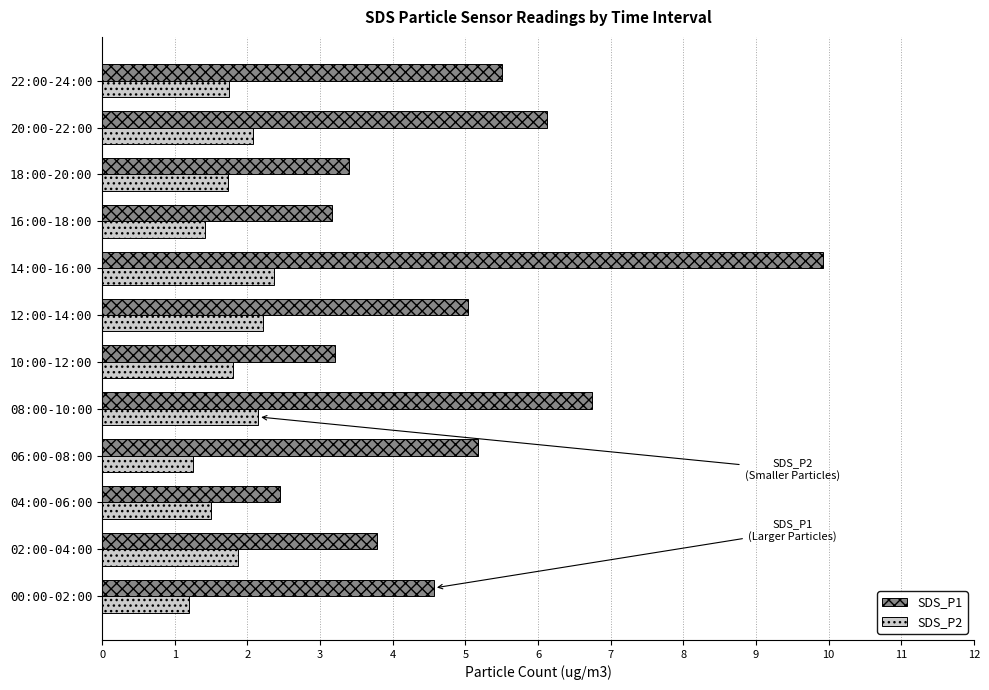

At which label is SDS_P1 closest to 6?

20:00-22:00